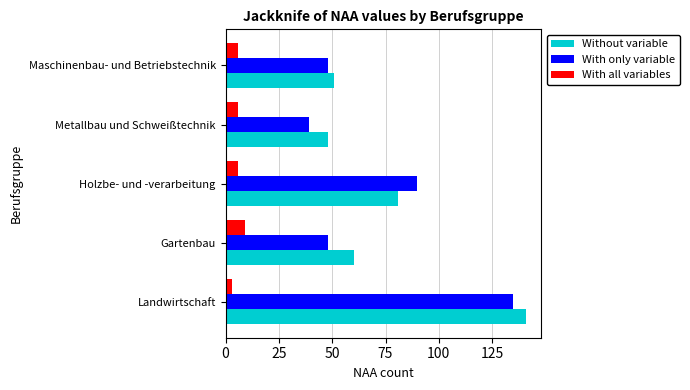

Which series has the largest range (max minus min)?

With only variable